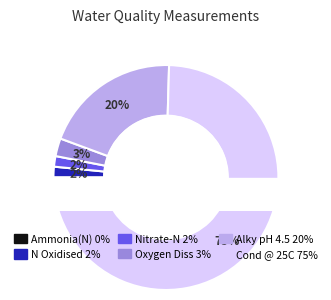

Does Nitrite-N represent more than half of the total?

No